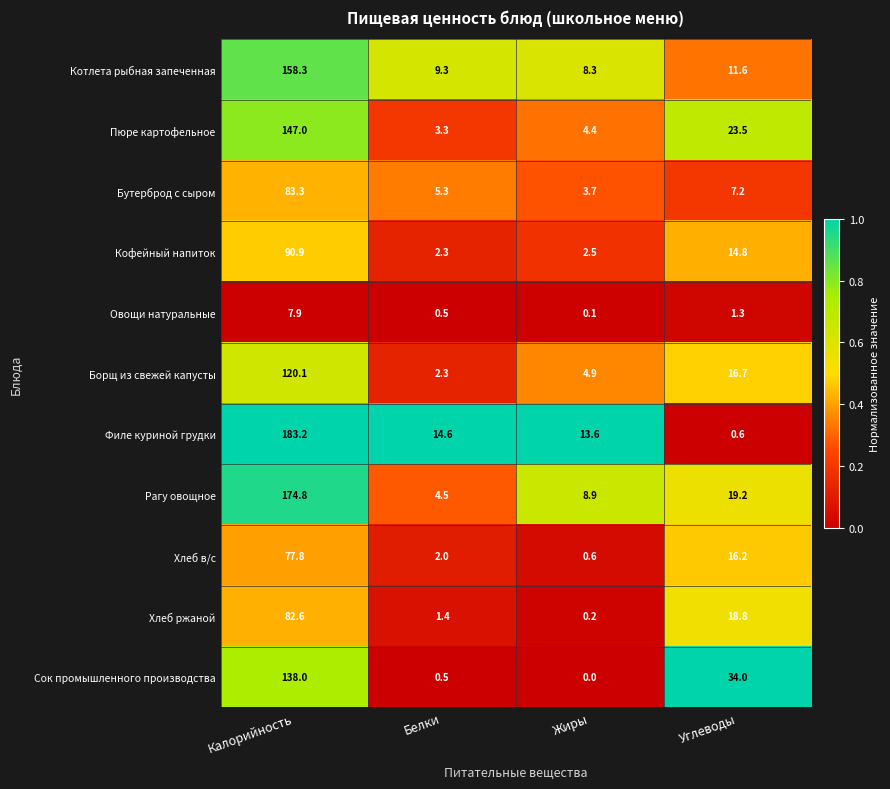

What is the highest value of the Кофейный напиток series?

90.9